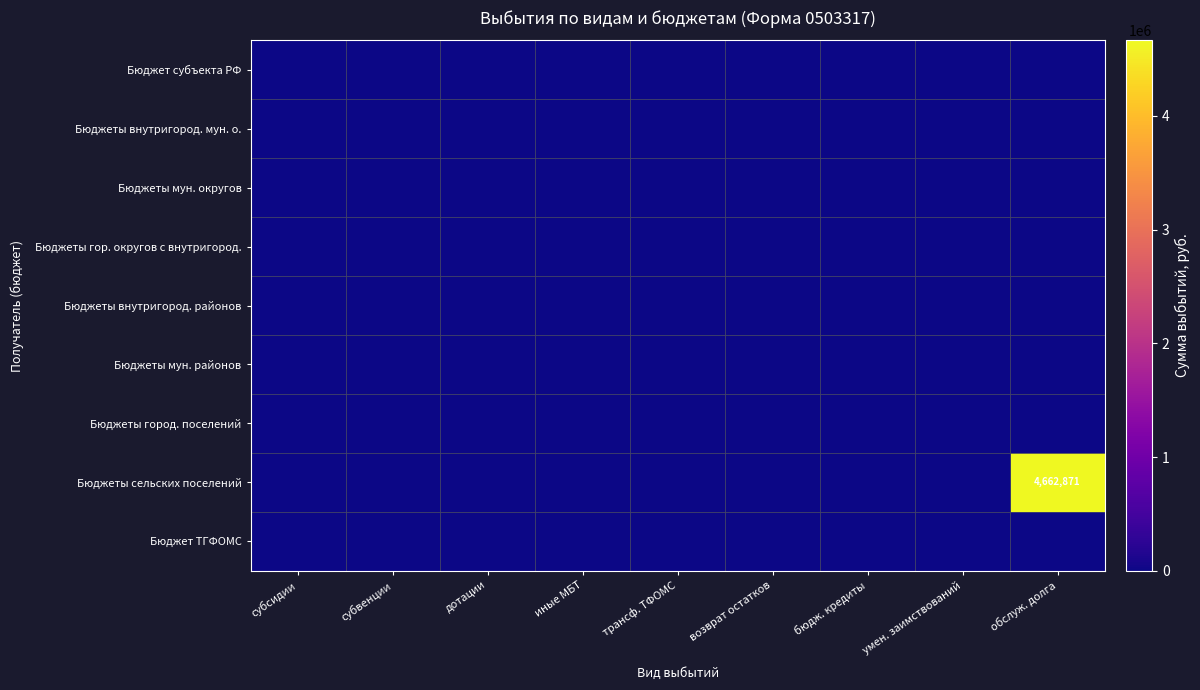

Which series has the largest total across all categories?

Бюджеты сельских поселений